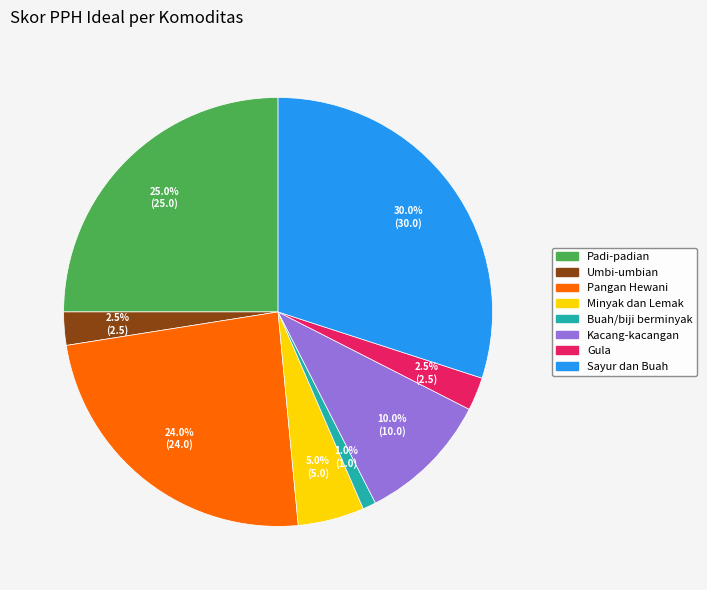

Combined, do Minyak dan Lemak and Sayur dan Buah account for over 50%?

No